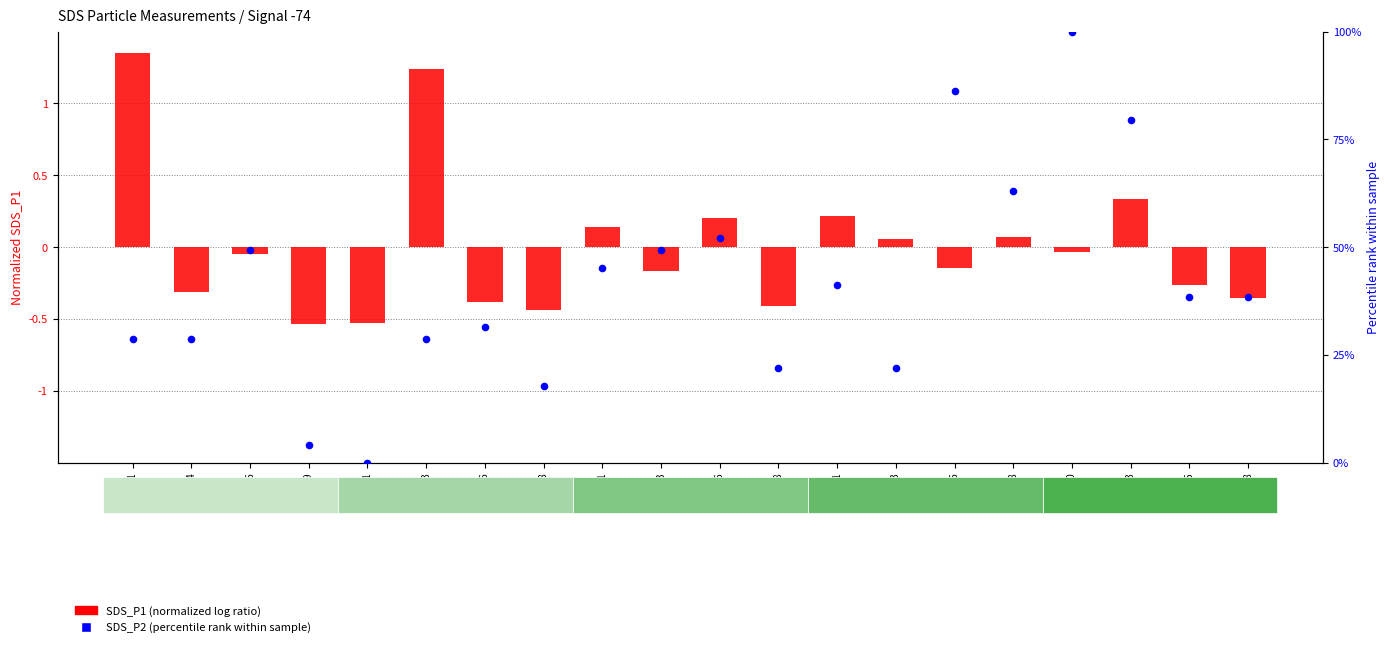

Which series has the widest spread of Y values?

SDS_P2 (percentile)